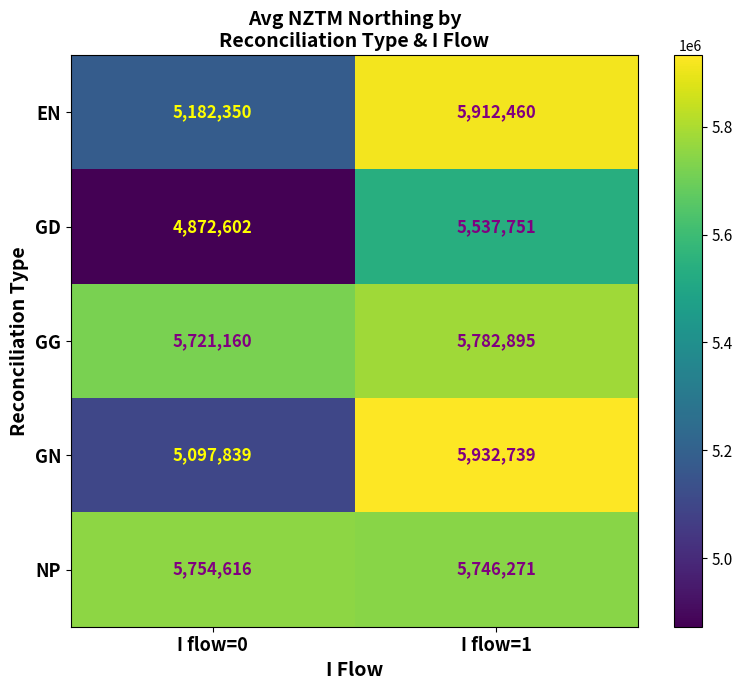

At which category is the sum across all series the highest?

I flow=1